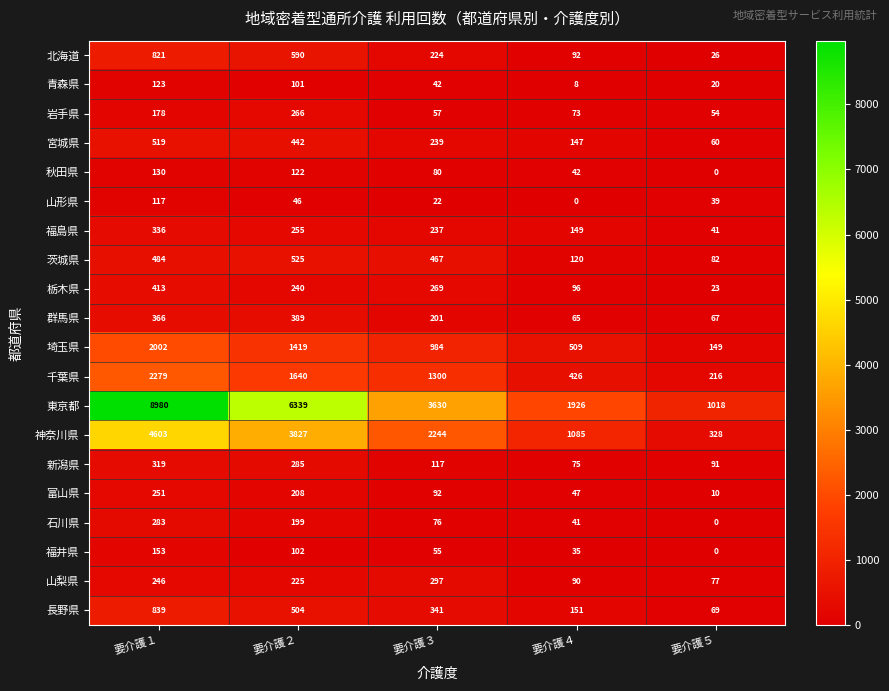

What is the greatest value displayed?

8980